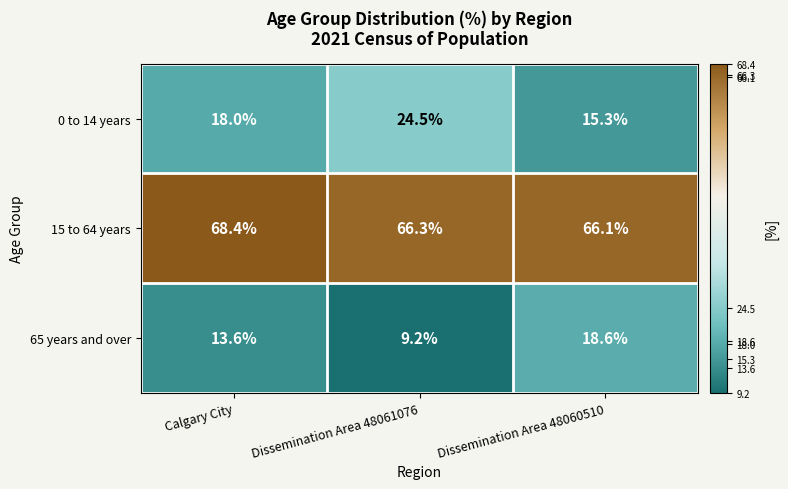

What is the difference between the 15 to 64 years values at Calgary City and Dissemination Area 48061076?

2.1